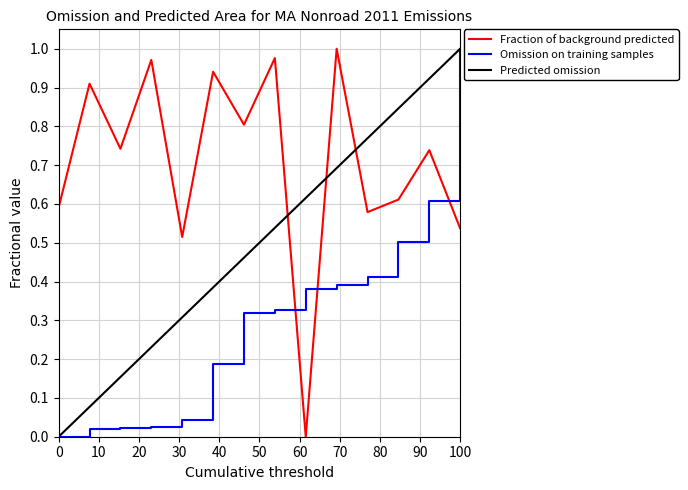

Which series ends up on top after the final intersection of Omission on training samples and Fraction of background predicted?

Omission on training samples